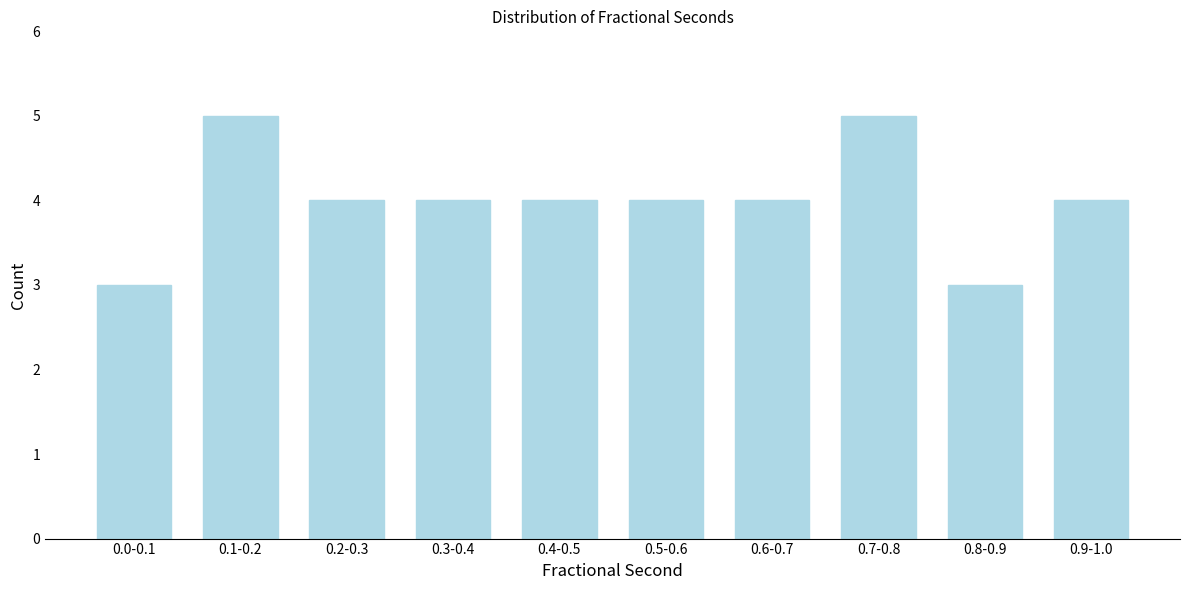

Reading left to right, what are all the values shown in this chart?

3	5	4	4	4	4	4	5	3	4